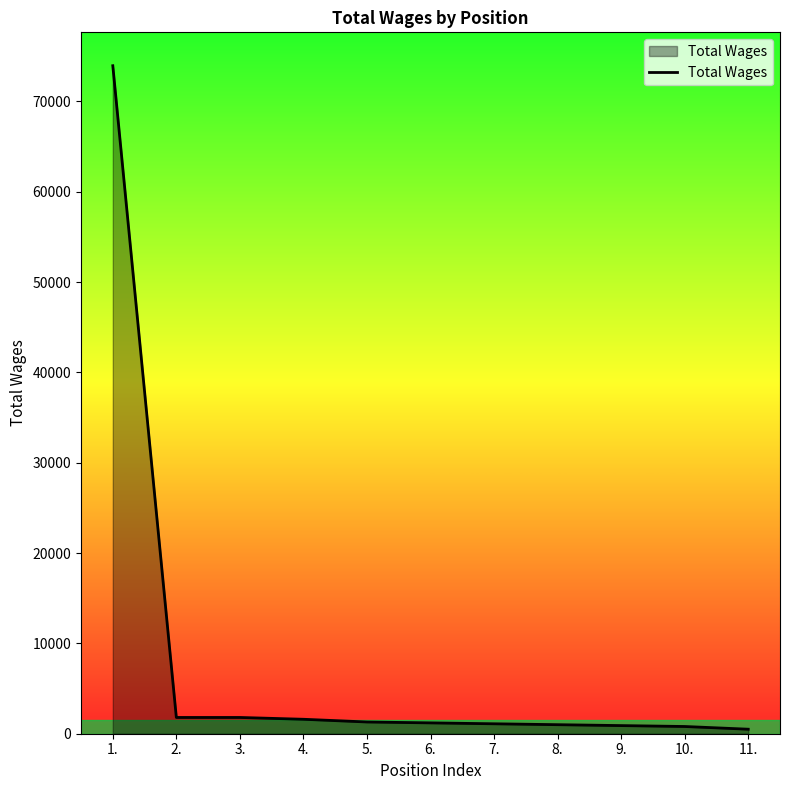

What is the sum of the values at 2. and 9.?

2700